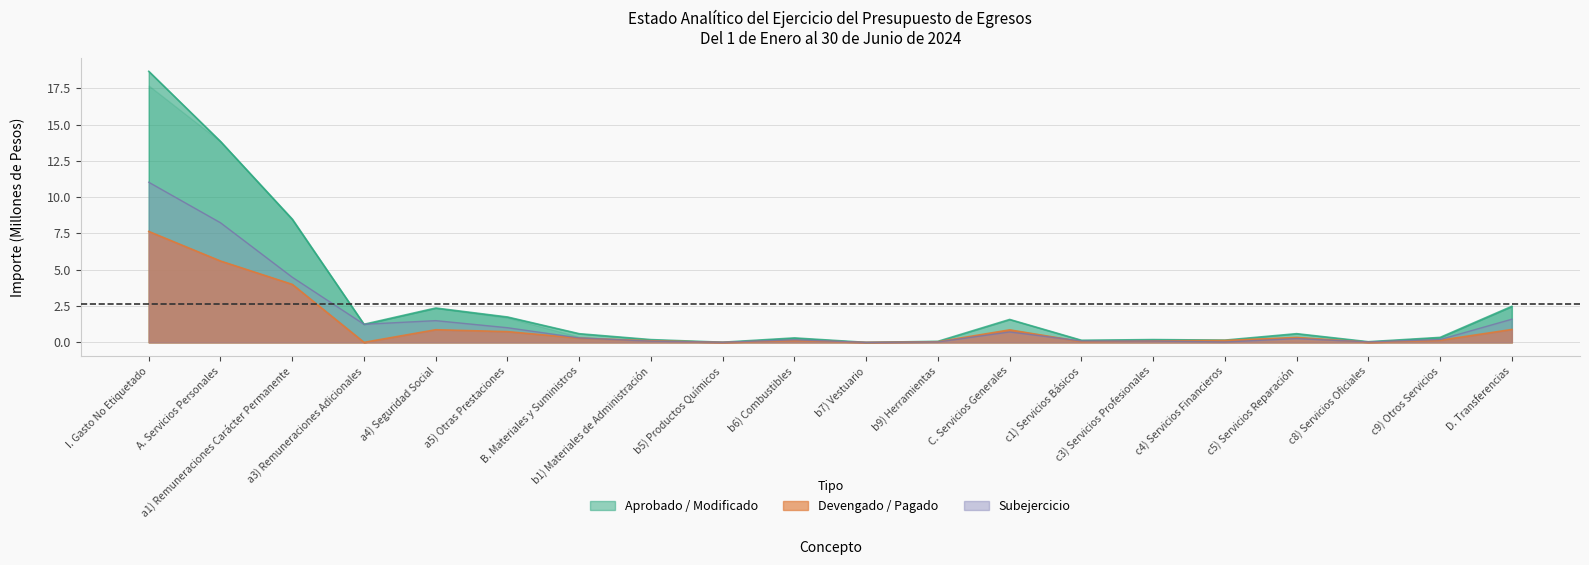

Read the Modificado value at c9) Otros Servicios.

0.2